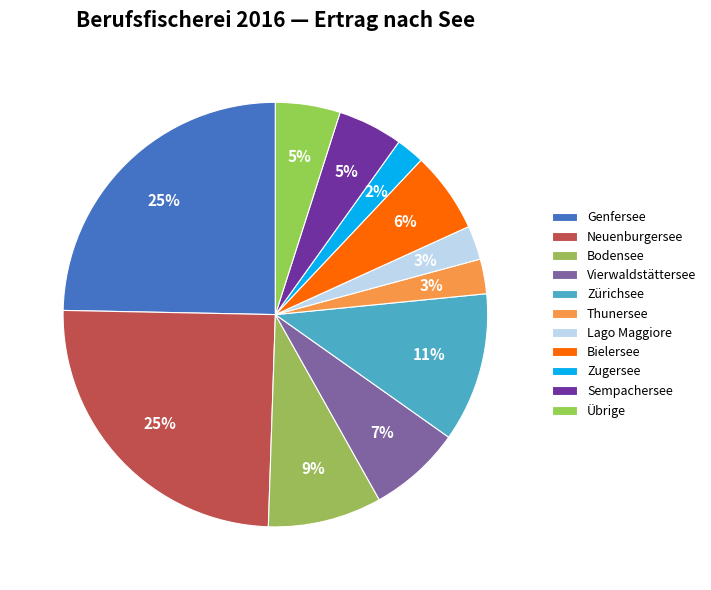

Is it true that Zugersee is 8% of the pie?

False